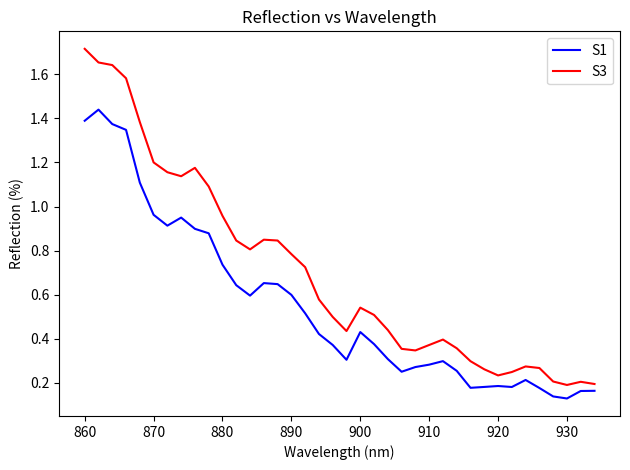

What is the difference between the maximum and minimum values in the S3 series?

1.5